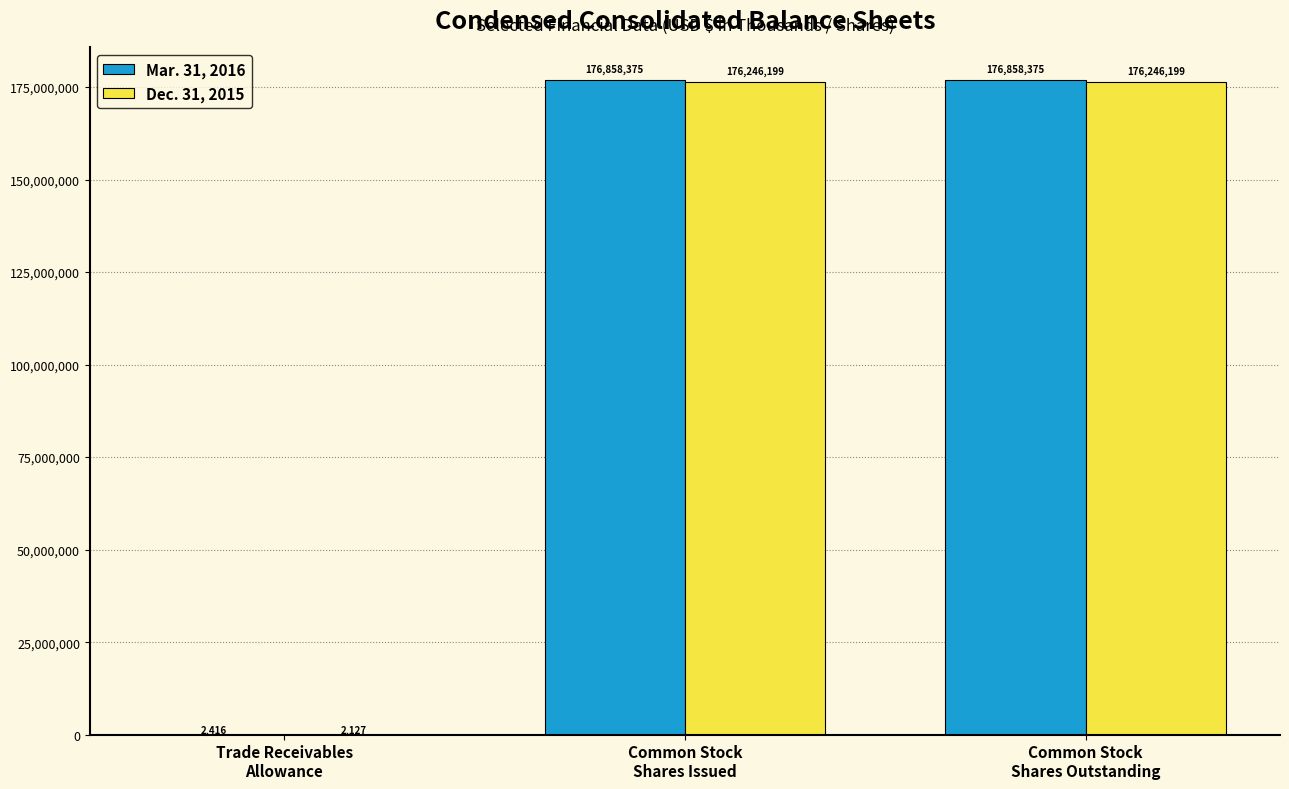

Which series has the largest total across all categories?

Mar. 31, 2016